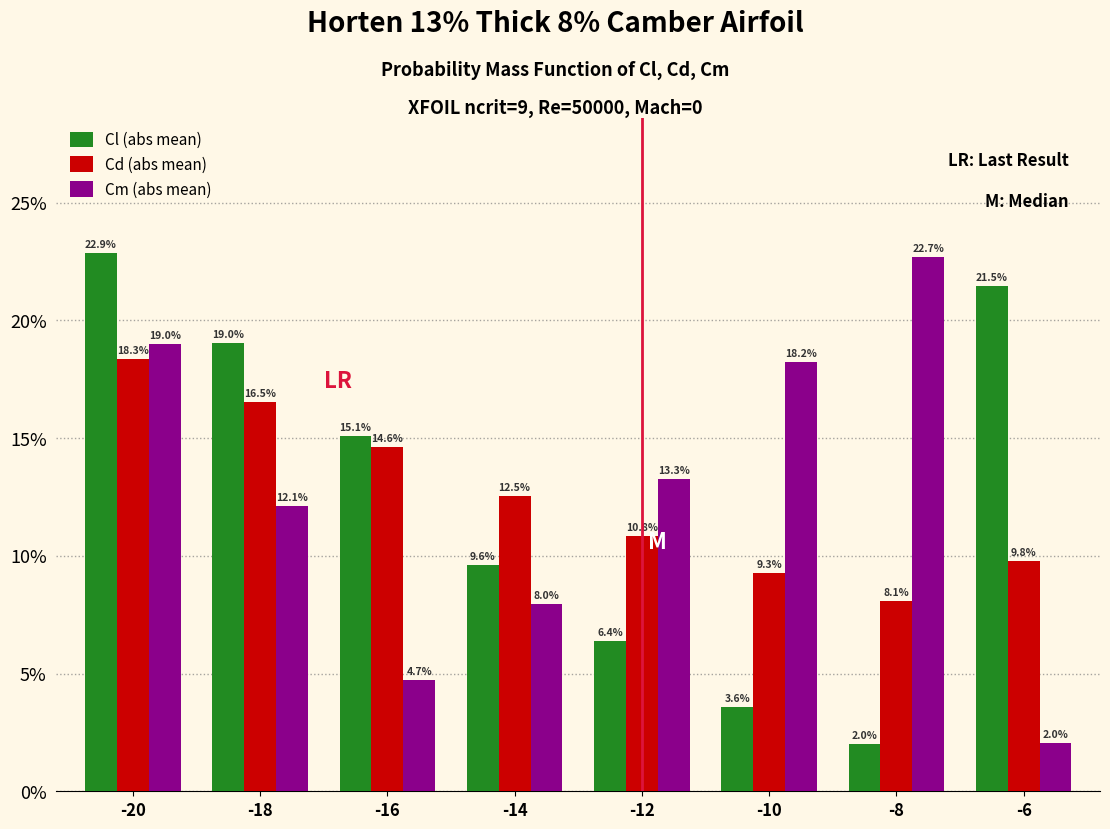

Reading right to left, list all the values displayed in this chart.

Cl (abs mean): -6=21.5	-8=2.0	-10=3.6	-12=6.4	-14=9.6	-16=15.1	-18=19.0	-20=22.9
Cd (abs mean): -6=9.8	-8=8.1	-10=9.3	-12=10.8	-14=12.5	-16=14.6	-18=16.5	-20=18.3
Cm (abs mean): -6=2.0	-8=22.7	-10=18.2	-12=13.3	-14=8.0	-16=4.7	-18=12.1	-20=19.0